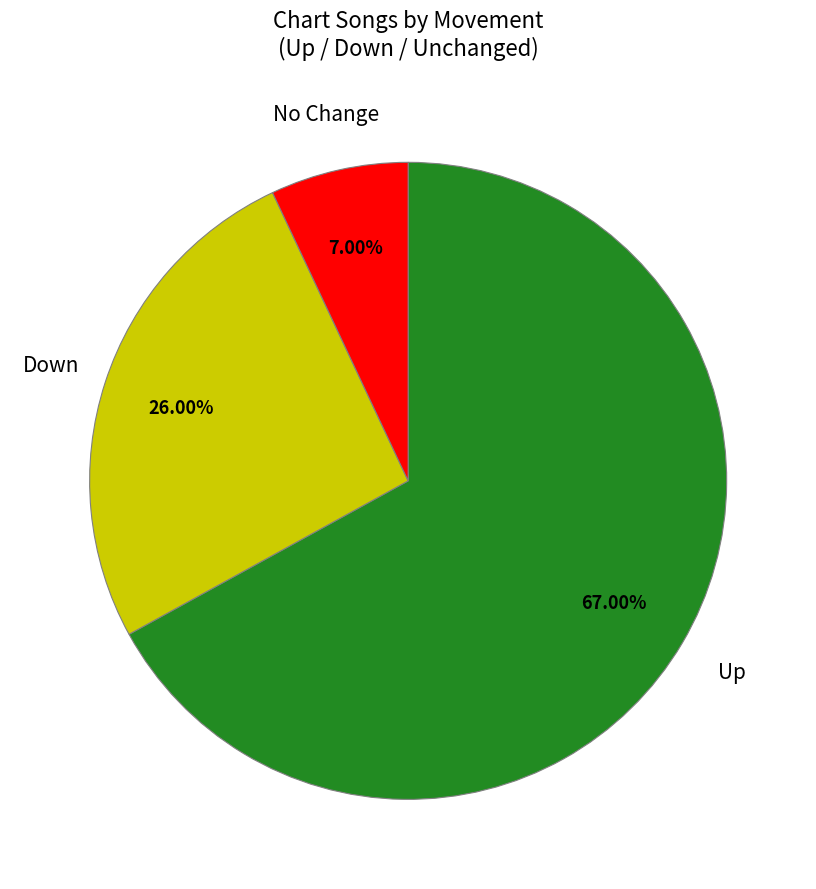

Is the sum of Up and Down greater than half?

Yes